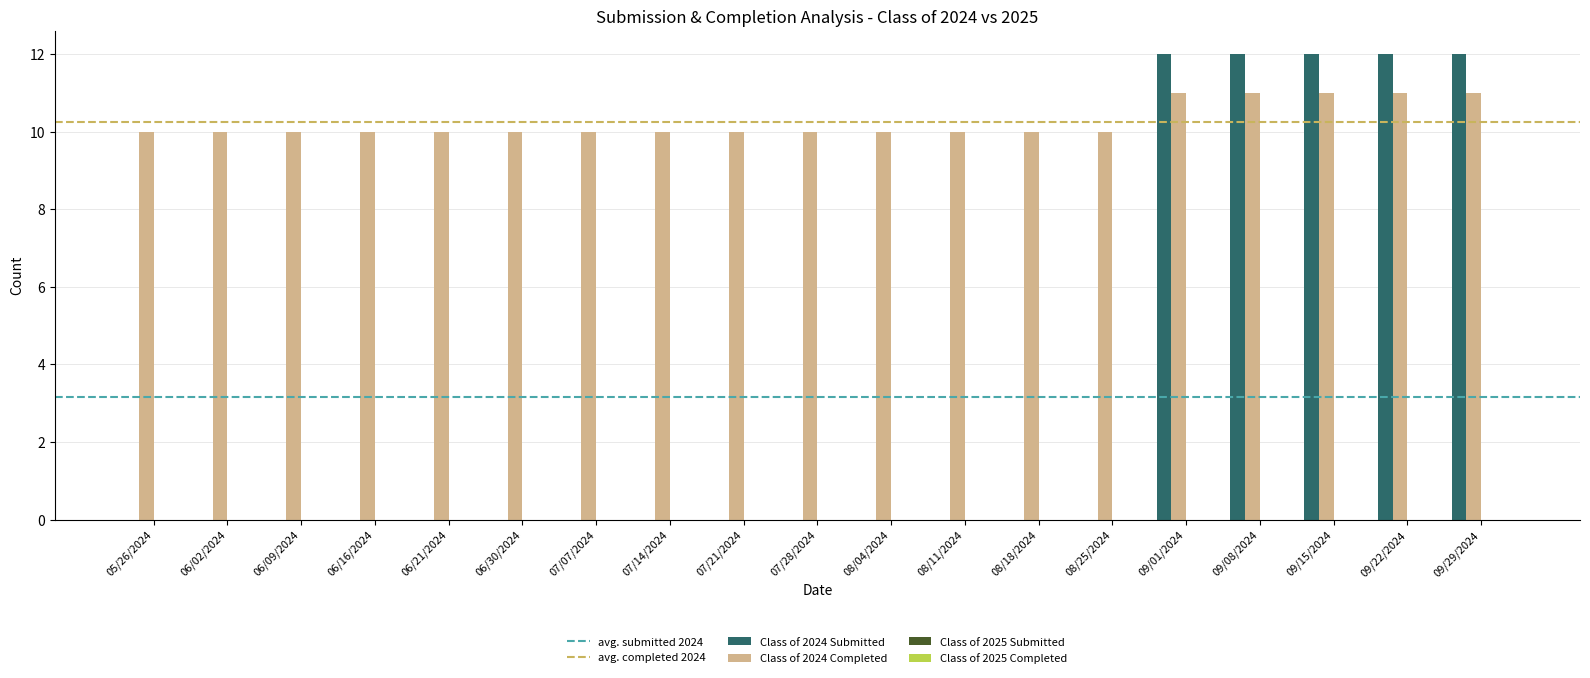

Between 06/30/2024 and 09/29/2024, which series saw the biggest shift?

Class of 2024 Submitted